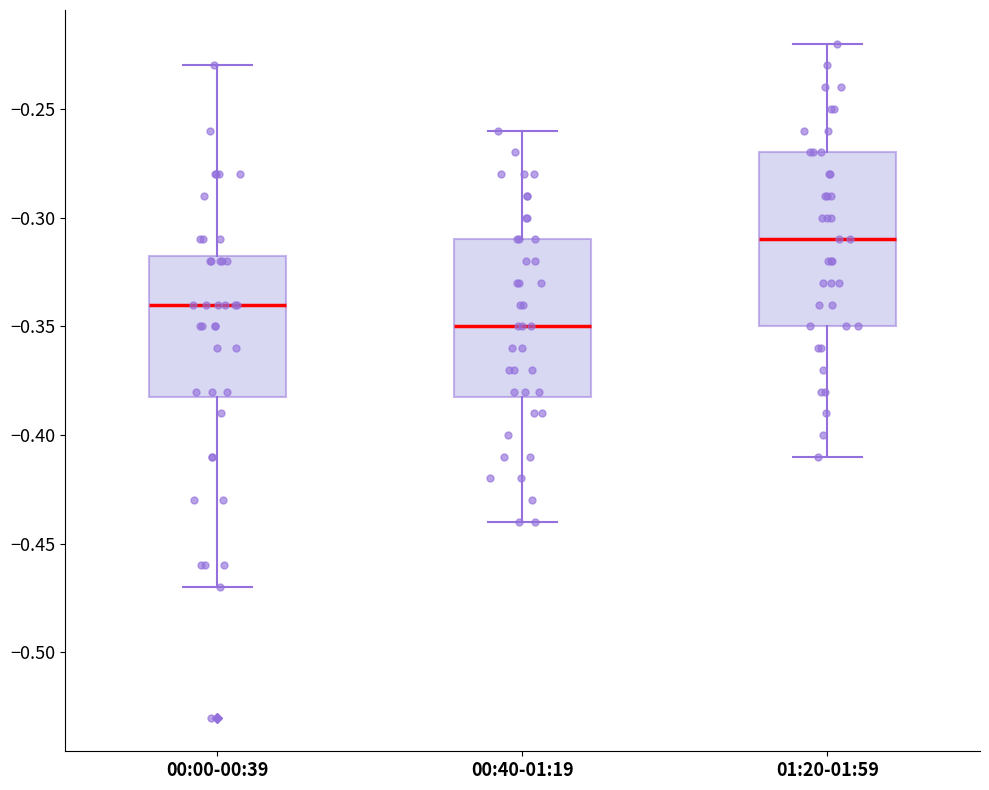

Reading left to right, read every box against the y-axis: the position of its median line, the range the box covers, and the ends of its whiskers. The values are not printed on the chart, so give them approximately, as read against the axis.

00:00-00:39: median -0.340, box -0.380 to -0.315, whiskers -0.470 to -0.230
00:40-01:19: median -0.350, box -0.380 to -0.310, whiskers -0.440 to -0.260
01:20-01:59: median -0.310, box -0.350 to -0.270, whiskers -0.410 to -0.220